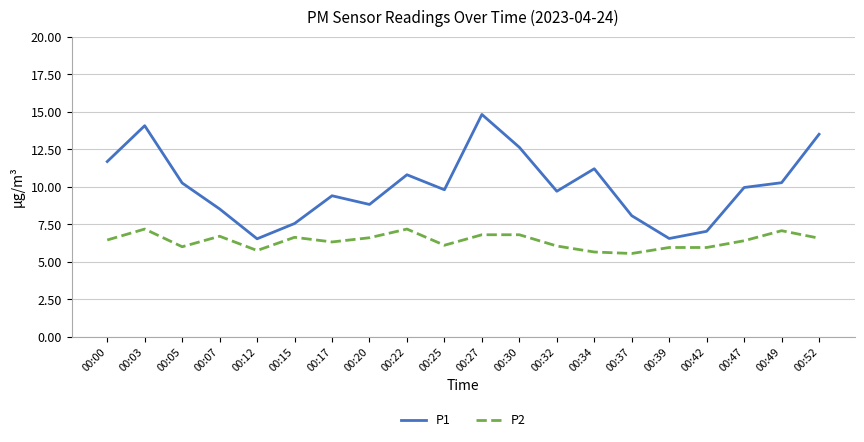

True or false: P1 and P2 intersect in this chart.

False